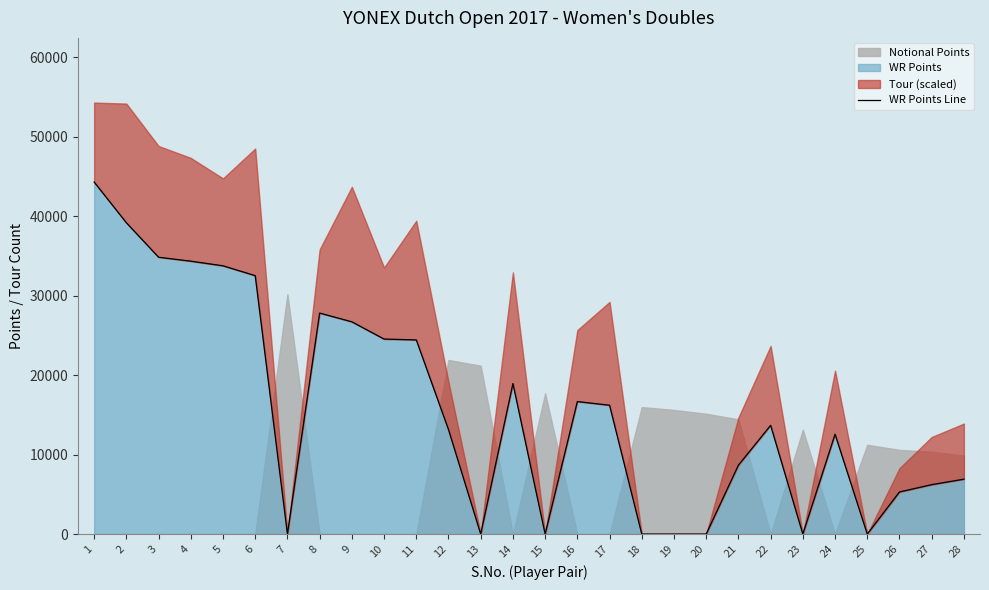

Is it true that the value at 22 is 13686?

True